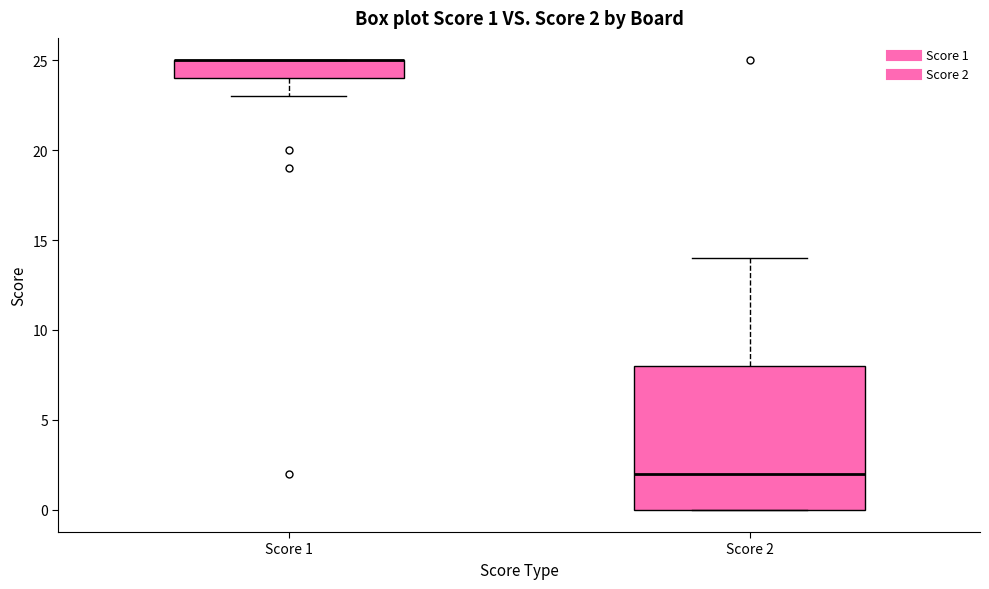

Which box is the tallest, from its lower edge to its upper edge?

Score 2